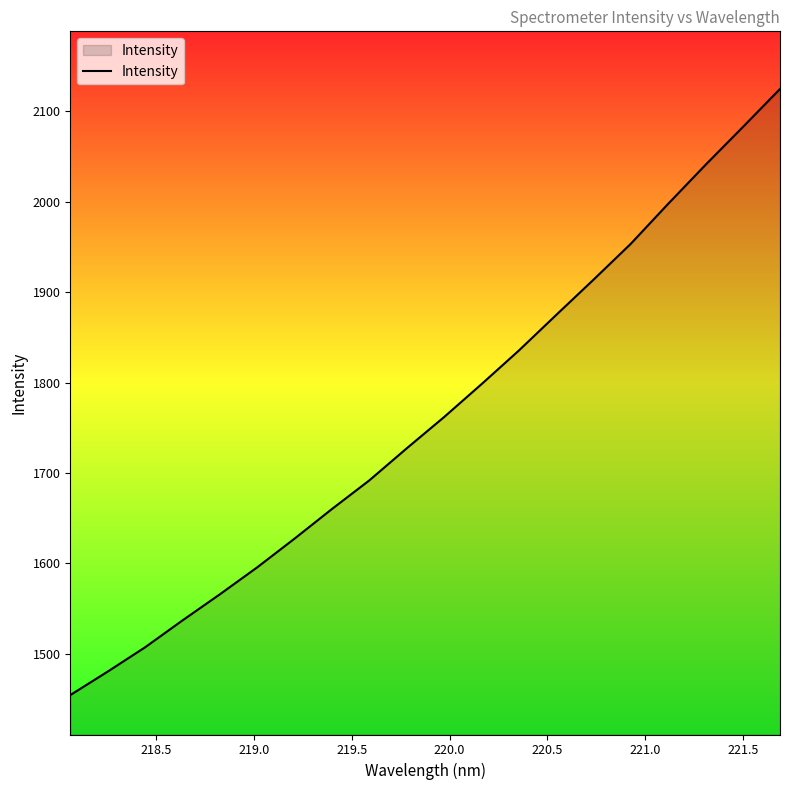

What is the minimum value shown in the chart?

1454.2